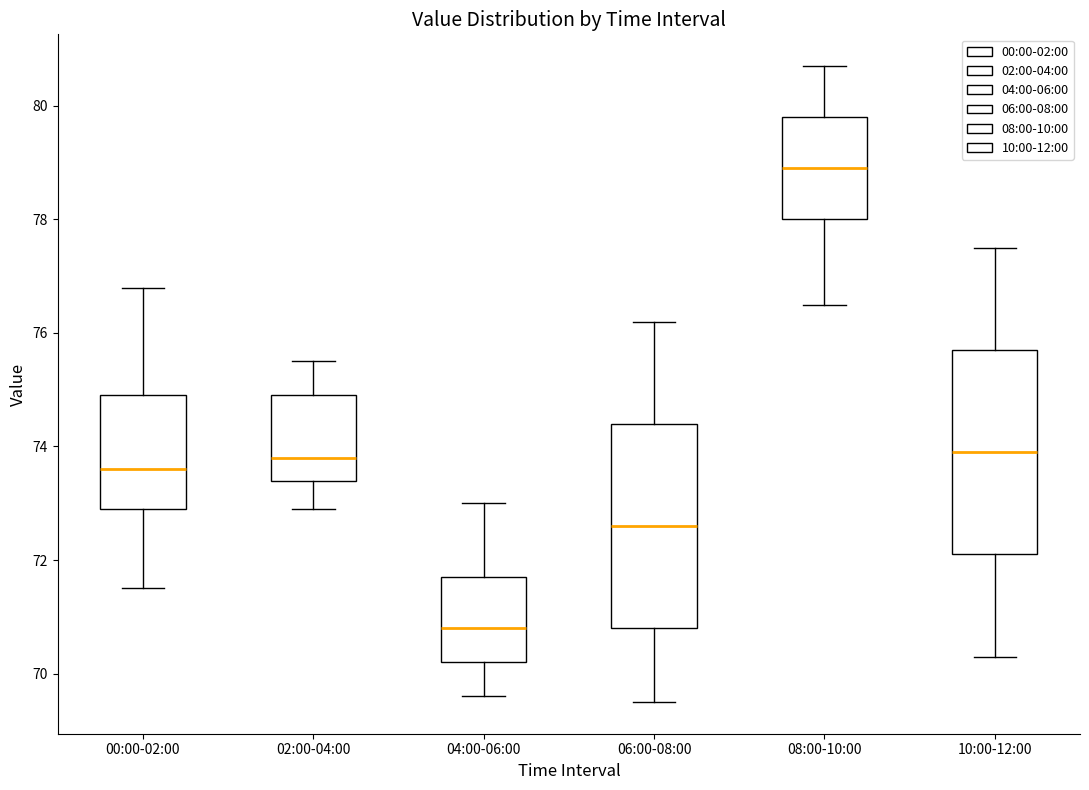

Which box has the lowest median line?

04:00-06:00